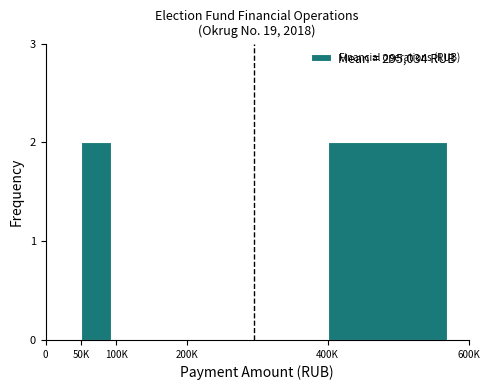

Reading right to left, extract all data points from this chart.

400K=2	200K=0	100K=0	50K=2	0=0